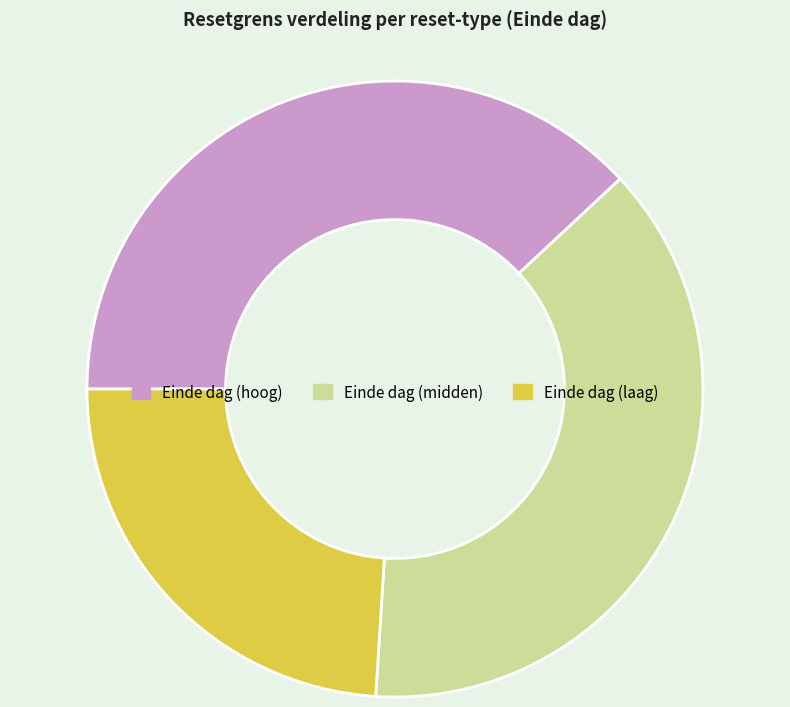

Is it true that Einde dag (laag) is 38% of the pie?

False